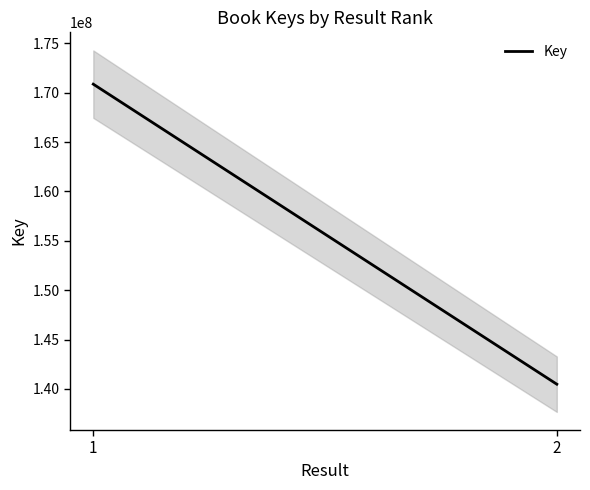

What is the difference between the maximum and minimum values?

30382724